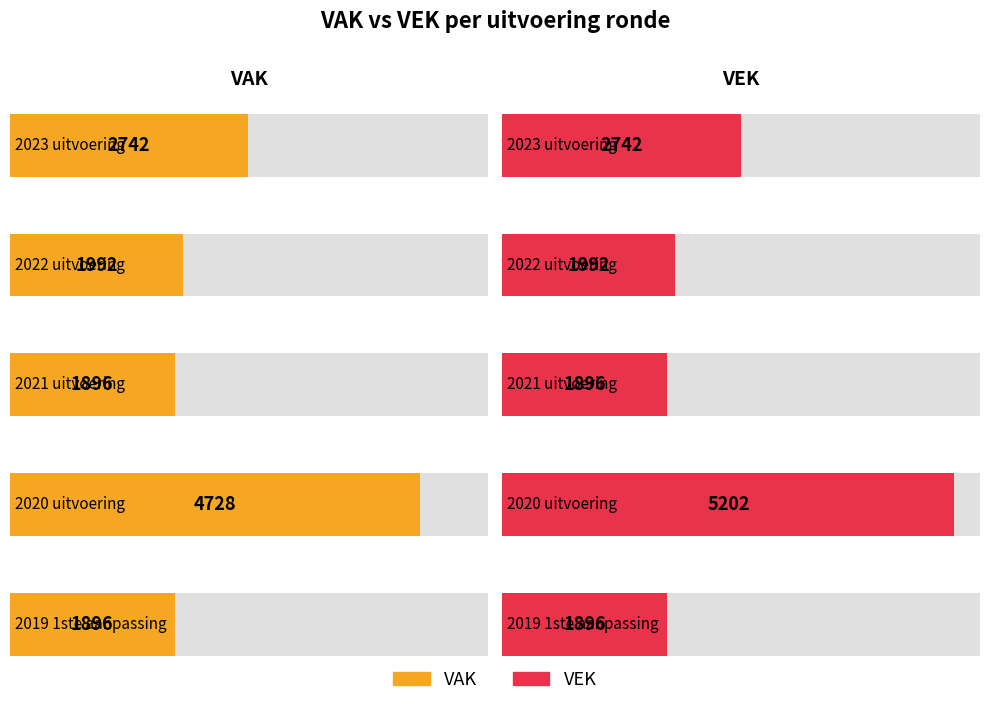

What is the sum of the VEK values at 2019 1ste aanpassing and 2021 uitvoering?

3792